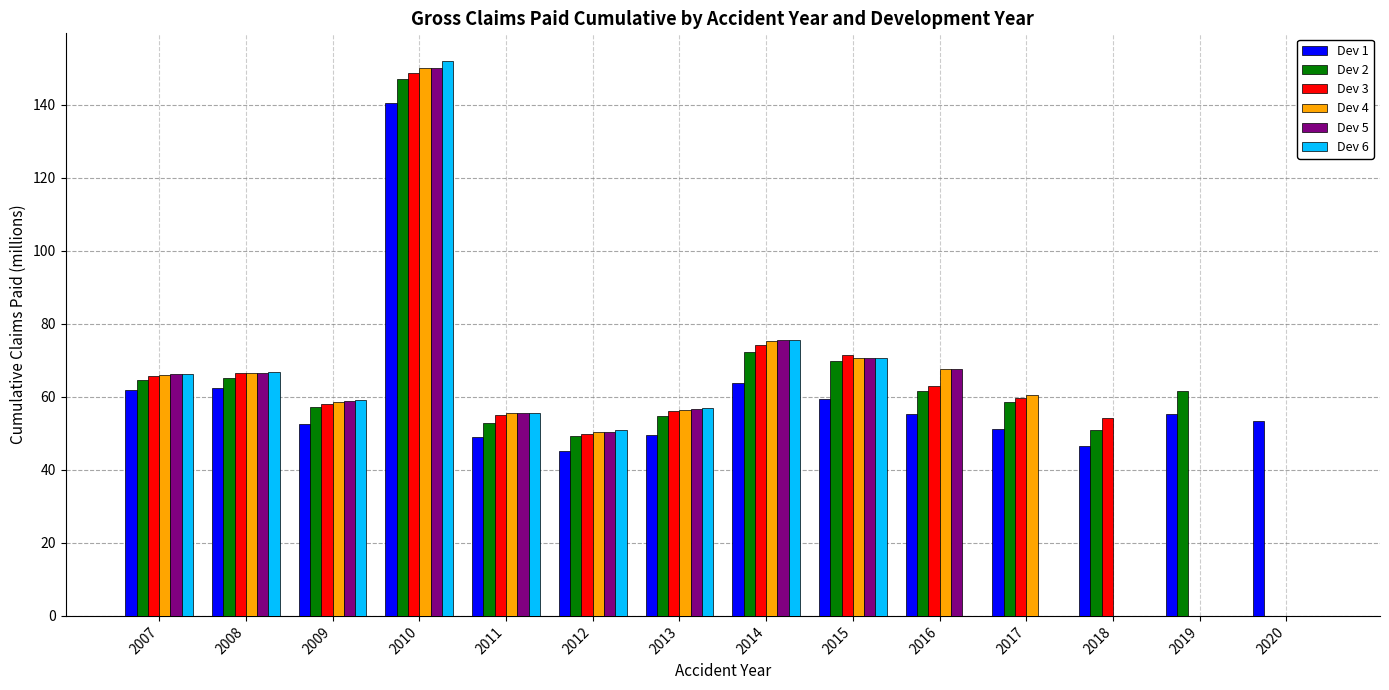

What is the sum of all Dev 2 values?

865.9